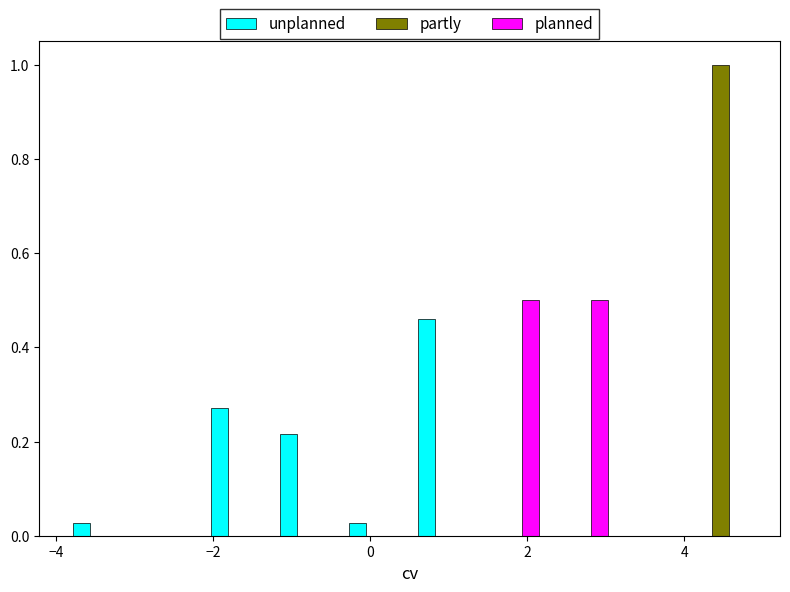

Reading left to right, list every range on the x-axis with the height of the bar of each series over it. Neither the bar edges nor the heights are printed on the chart, so give them approximately, as read against the axes.

-3.8 to -3.0: unplanned=0.02	partly=0	planned=0
-3.0 to -2.2: unplanned=0	partly=0	planned=0
-2.2 to -1.2: unplanned=0.28	partly=0	planned=0
-1.2 to -0.4: unplanned=0.22	partly=0	planned=0
-0.4 to 0.6: unplanned=0.02	partly=0	planned=0
0.6 to 1.4: unplanned=0.46	partly=0	planned=0
1.4 to 2.2: unplanned=0	partly=0	planned=0.50
2.2 to 3.2: unplanned=0	partly=0	planned=0.50
3.2 to 4.0: unplanned=0	partly=0	planned=0
4.0 to 4.8: unplanned=0	partly=1.00	planned=0